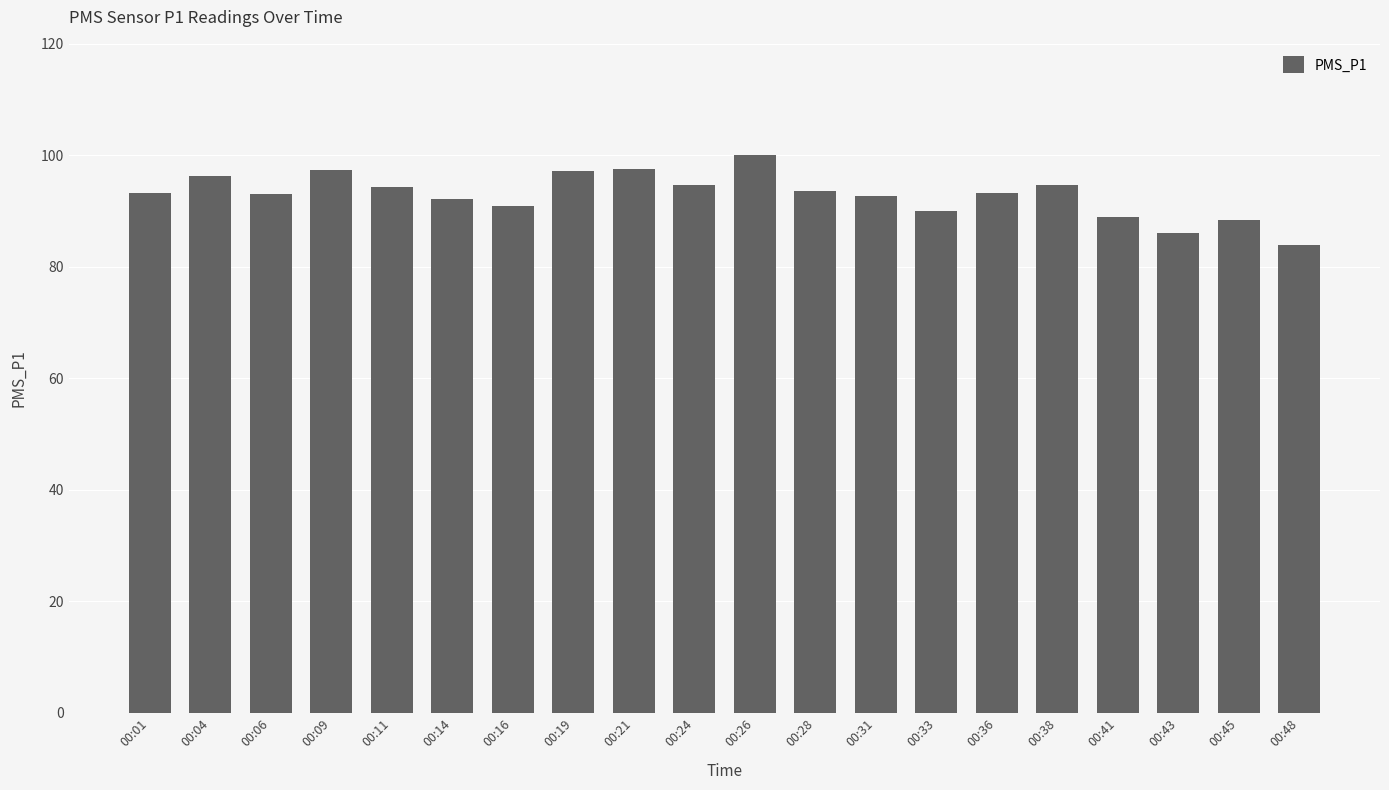

Read the value at 00:09.

97.3